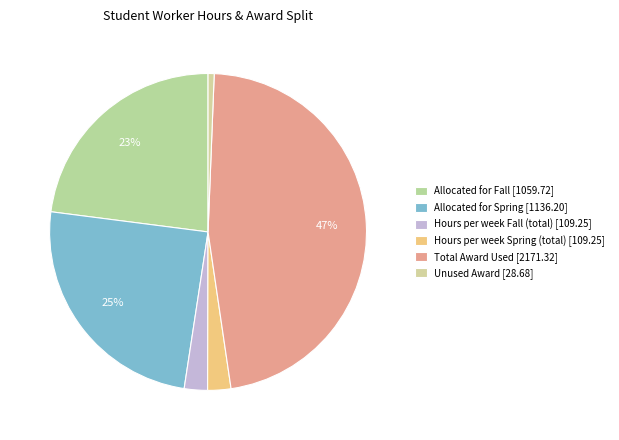

Is there any slice that represents more than half of the pie?

No